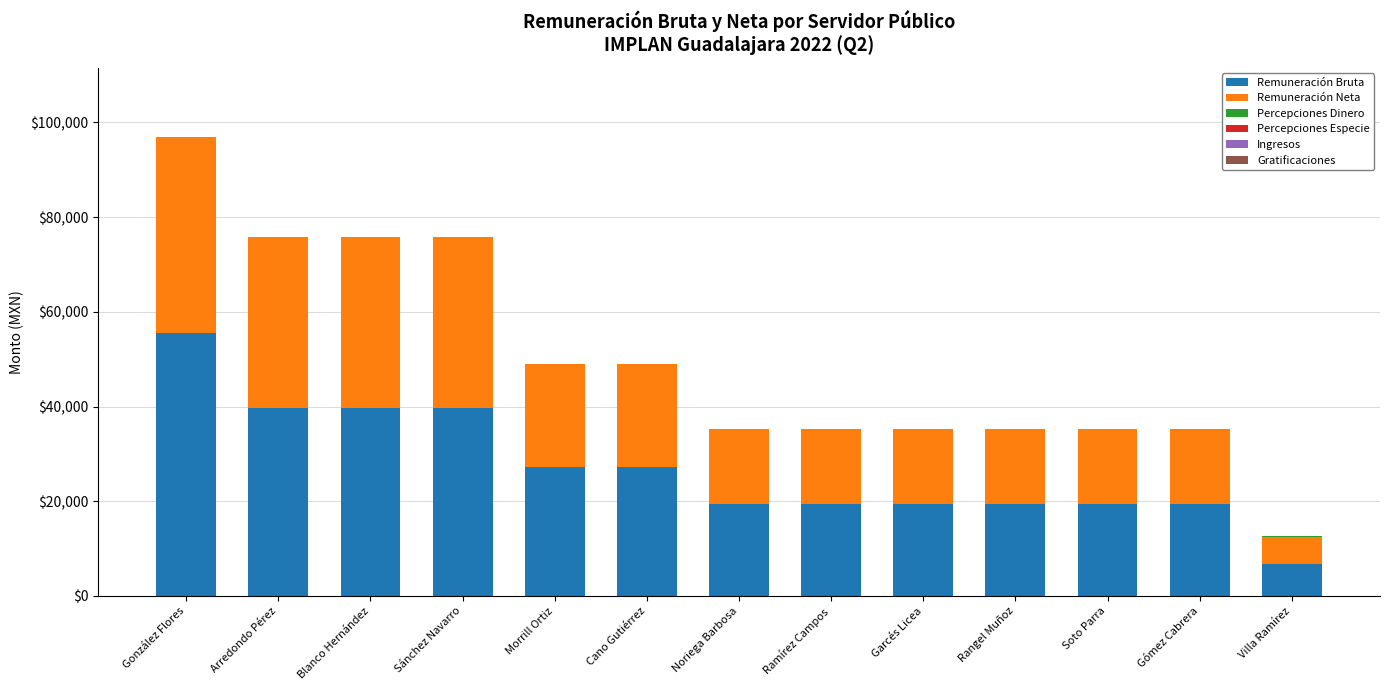

At which label does Remuneración Bruta reach its peak?

González Flores